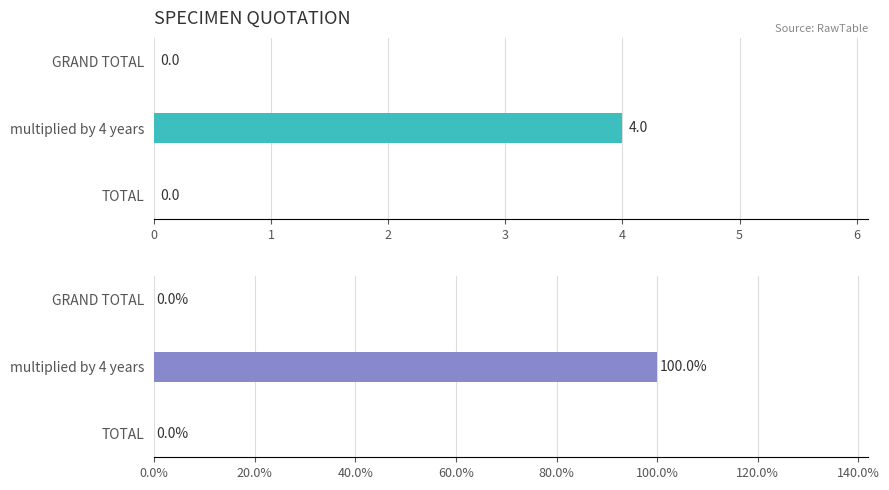

Does the chart contain any negative values?

No